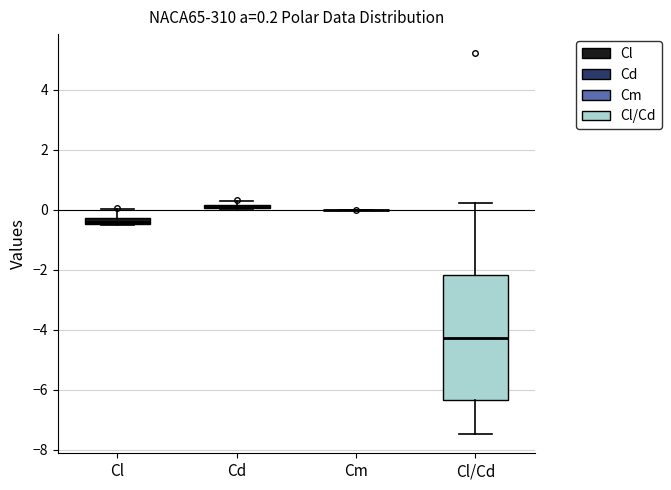

Which box is the tallest, from its lower edge to its upper edge?

Cl/Cd